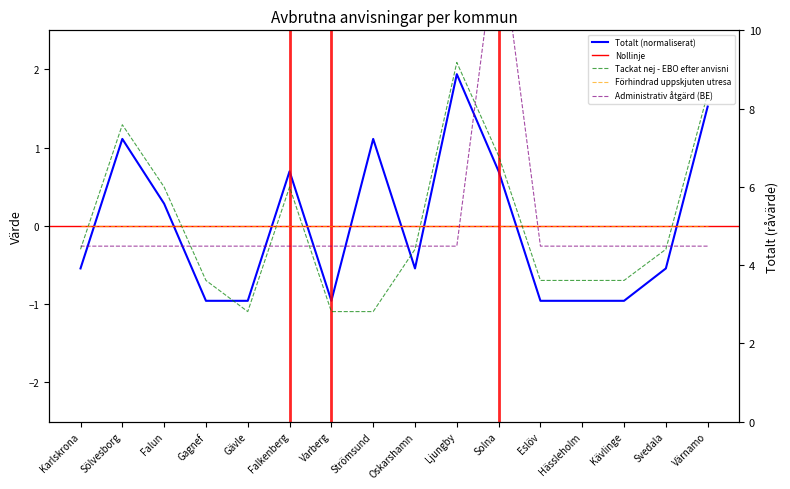

What is the label of the 12th point from the right?

Gävle